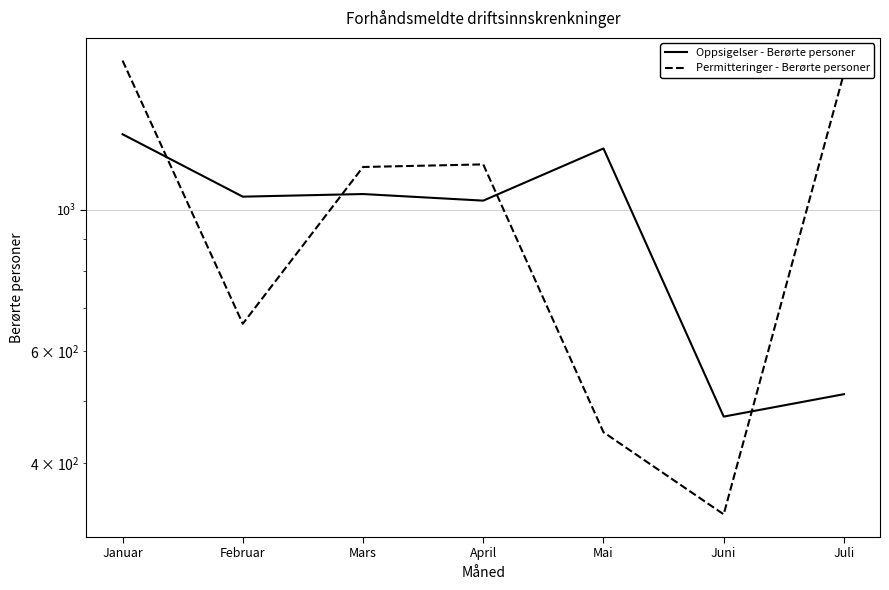

Which series has the largest range (max minus min)?

Permitteringer - Berørte personer